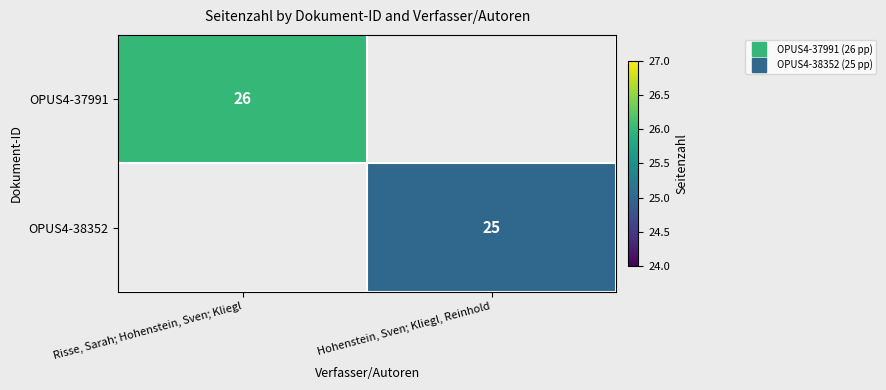

Which label corresponds to the largest value in the chart?

Risse, Sarah; Hohenstein, Sven; Kliegl